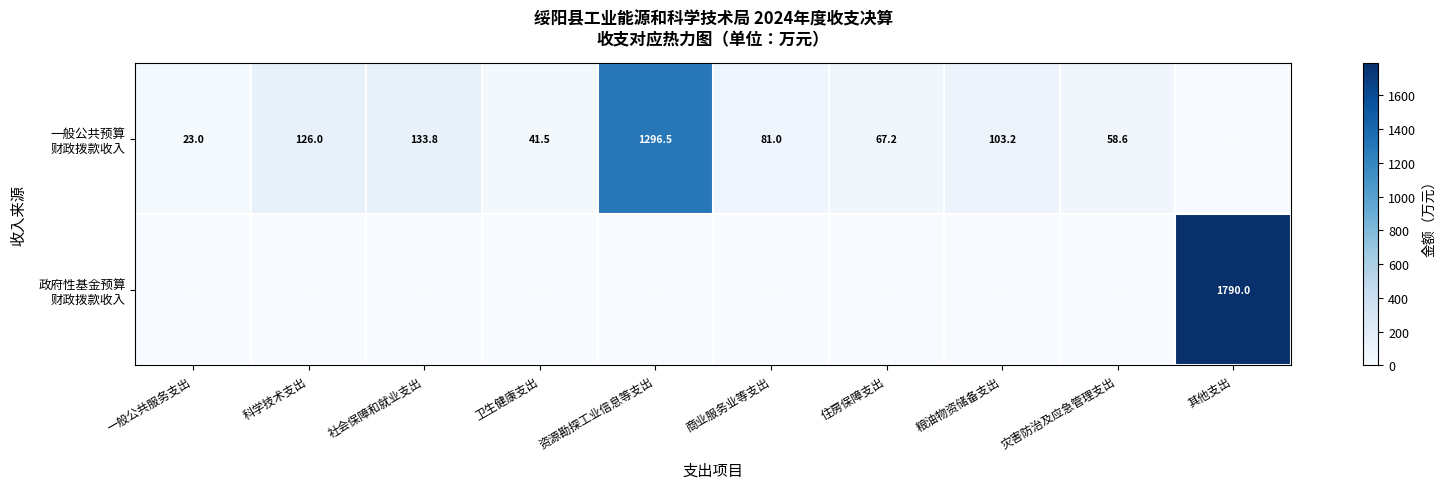

What is the difference between the second highest and second lowest values in the 一般公共预算 财政拨款收入 series?

110.9